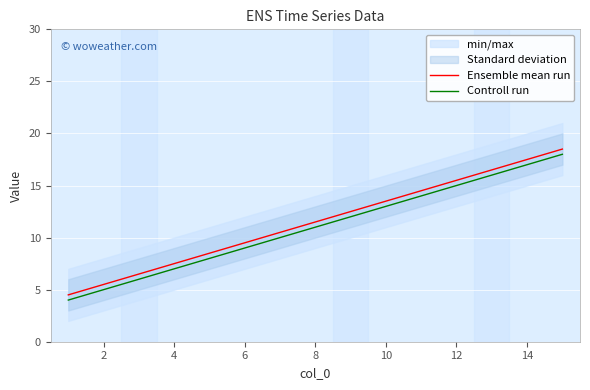

What is the minimum value for Ensemble mean run?

4.5